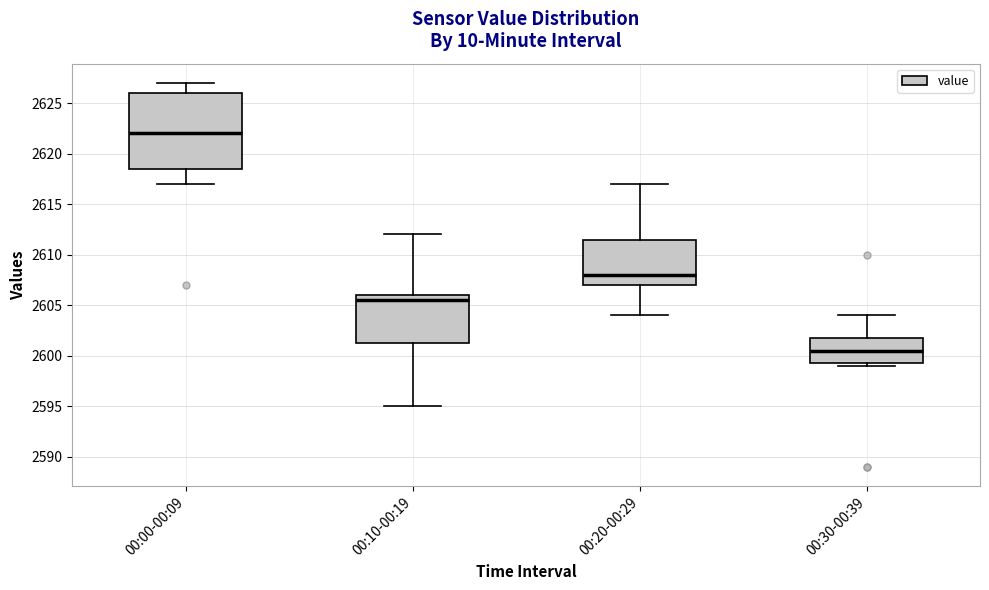

Where is the lower edge of the box for 00:10-00:19 on the y-axis? The values are not printed on the chart, so give them approximately, as read against the axis.

2601.5